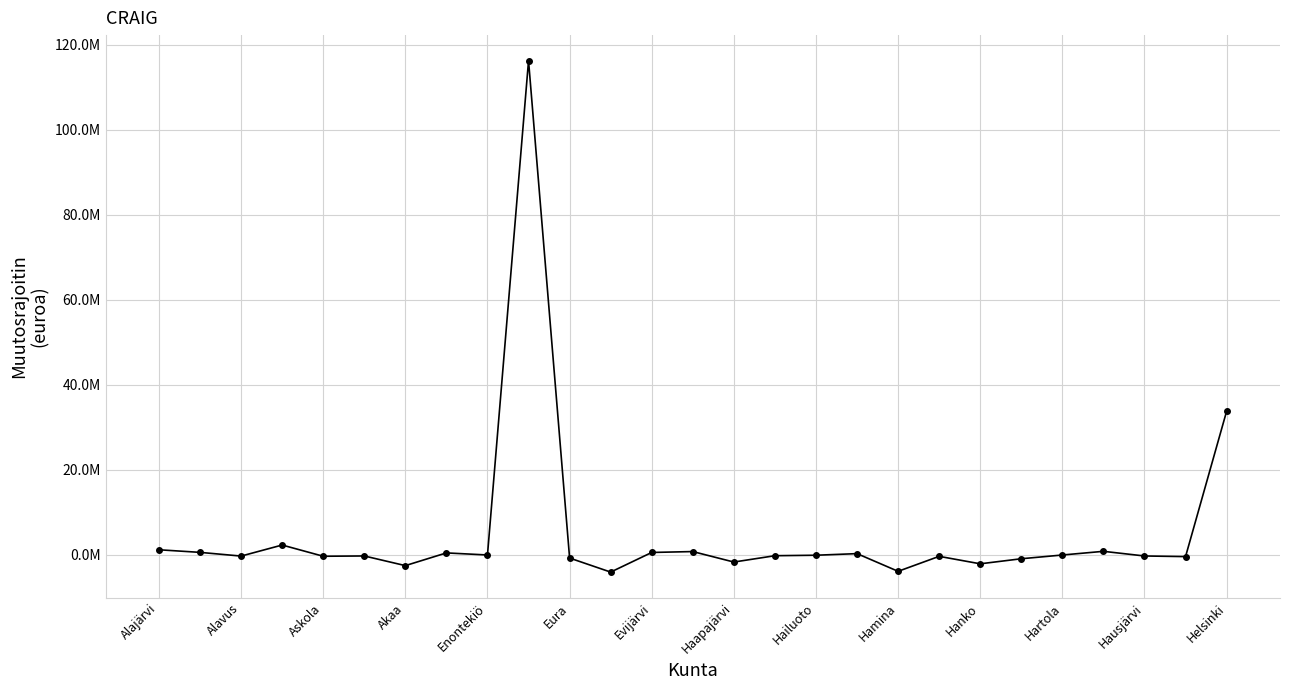

Does the chart have visible grid lines?

Yes